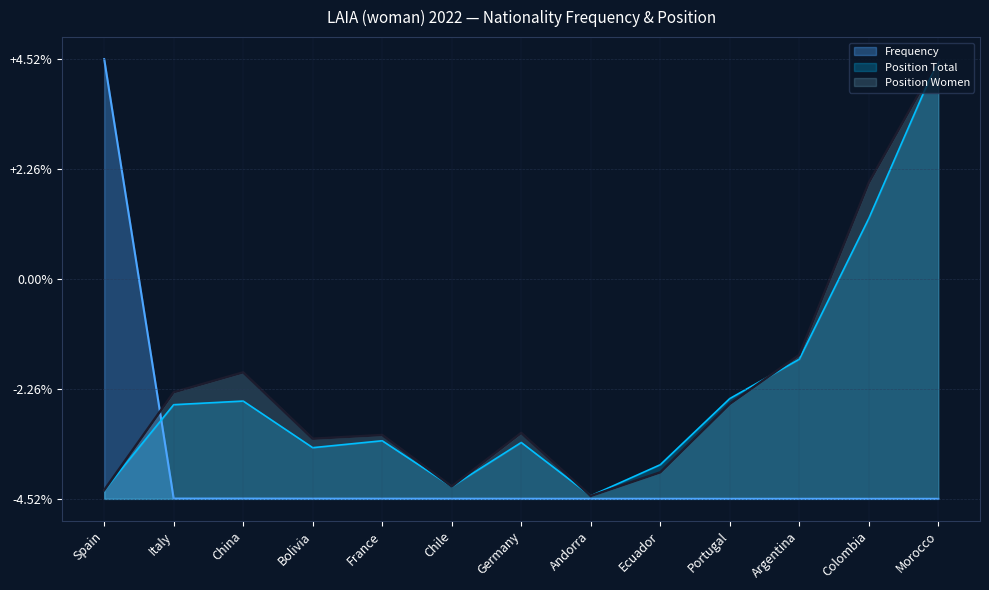

Reading left to right, extract all data points from this chart.

Frequency: Spain=1.0	Italy=0.0	China=0.0	Bolivia=0.0	France=0.0	Chile=0.0	Germany=0.0	Andorra=0.0	Ecuador=0.0	Portugal=0.0	Argentina=0.0	Colombia=0.0	Morocco=0.0
Position Total: Spain=0.0	Italy=0.2	China=0.2	Bolivia=0.1	France=0.1	Chile=0.0	Germany=0.1	Andorra=0.0	Ecuador=0.1	Portugal=0.2	Argentina=0.3	Colombia=0.6	Morocco=1.0
Position Women: Spain=0.0	Italy=0.2	China=0.3	Bolivia=0.1	France=0.1	Chile=0.0	Germany=0.1	Andorra=0.0	Ecuador=0.1	Portugal=0.2	Argentina=0.3	Colombia=0.7	Morocco=1.0